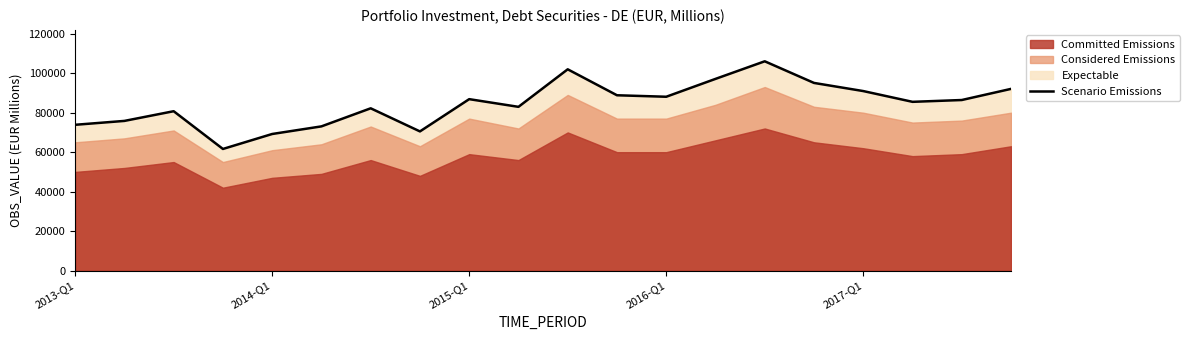

What is the minimum value for Scenario Emissions?

61631